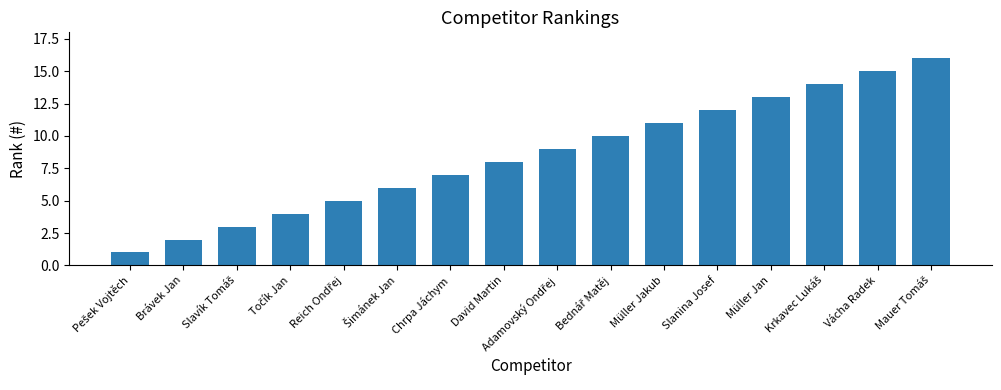

What is the value of the 6th bar from the left?

6